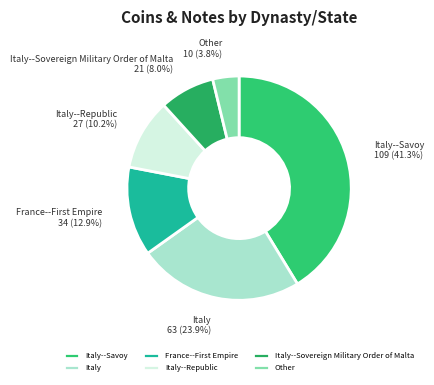

Does Italy represent more than half of the total?

No